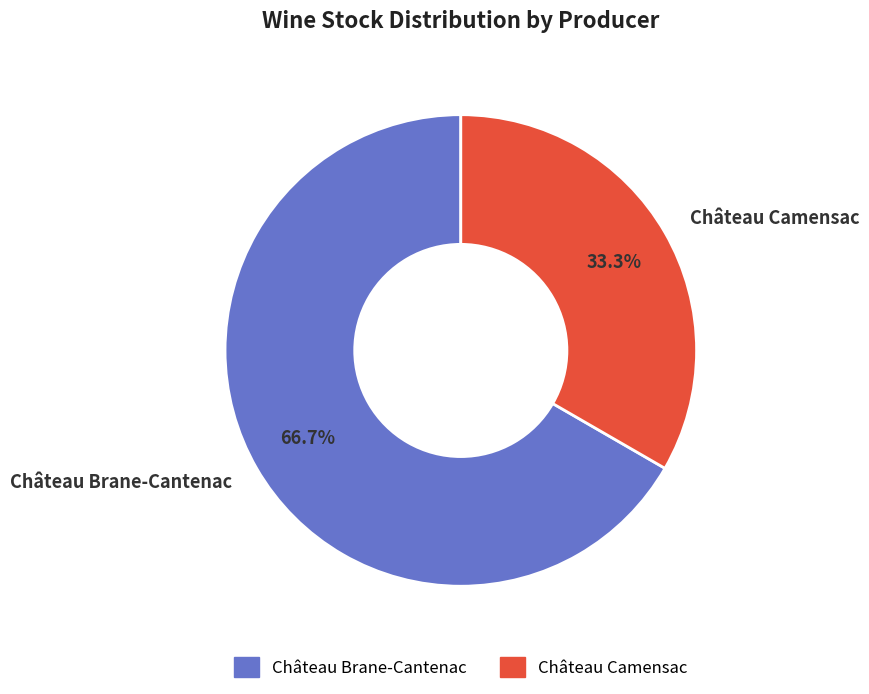

What percentage is the Château Brane-Cantenac slice, to the nearest percent?

67%